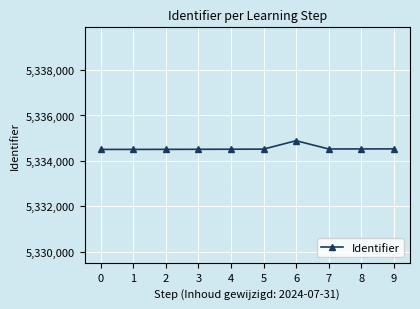

The value at 8 is 7196000. True or false?

False